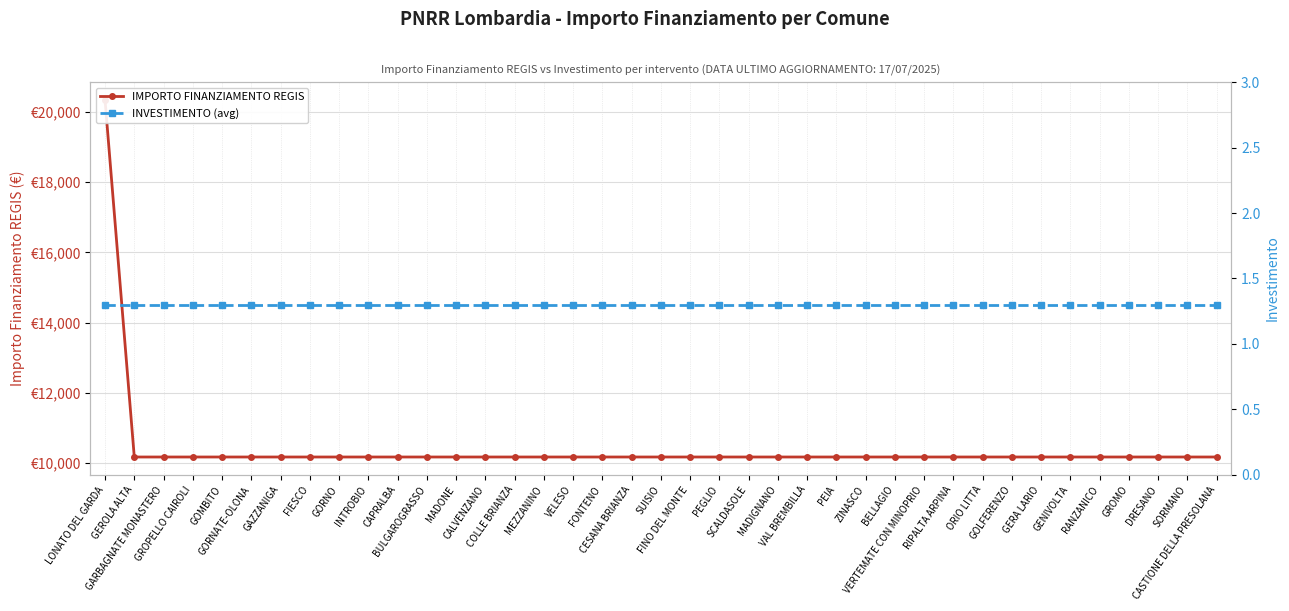

How many data points does each series have?

39